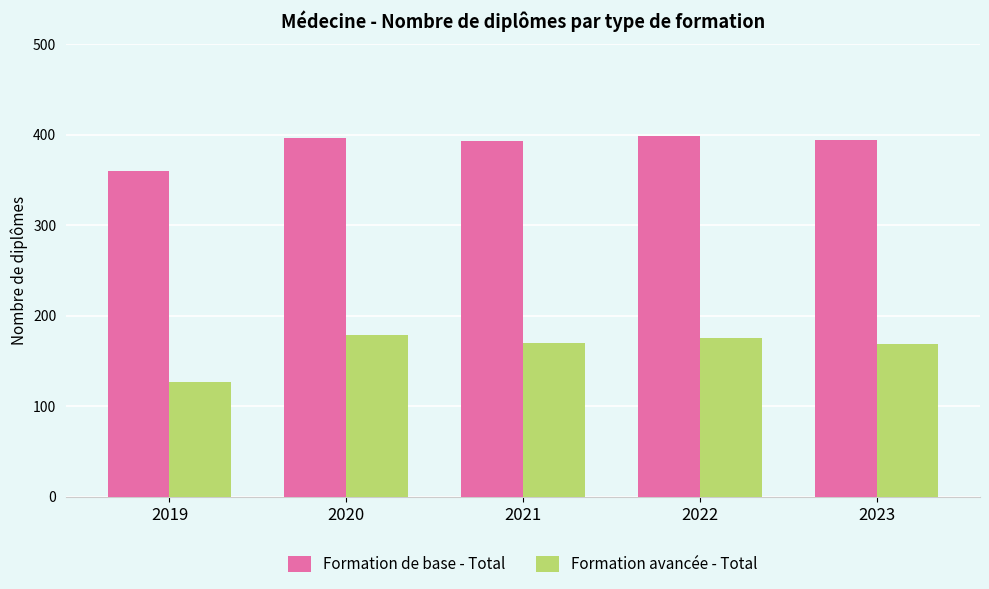

Between 2019 and 2023, which series saw the biggest shift?

Formation avancée - Total